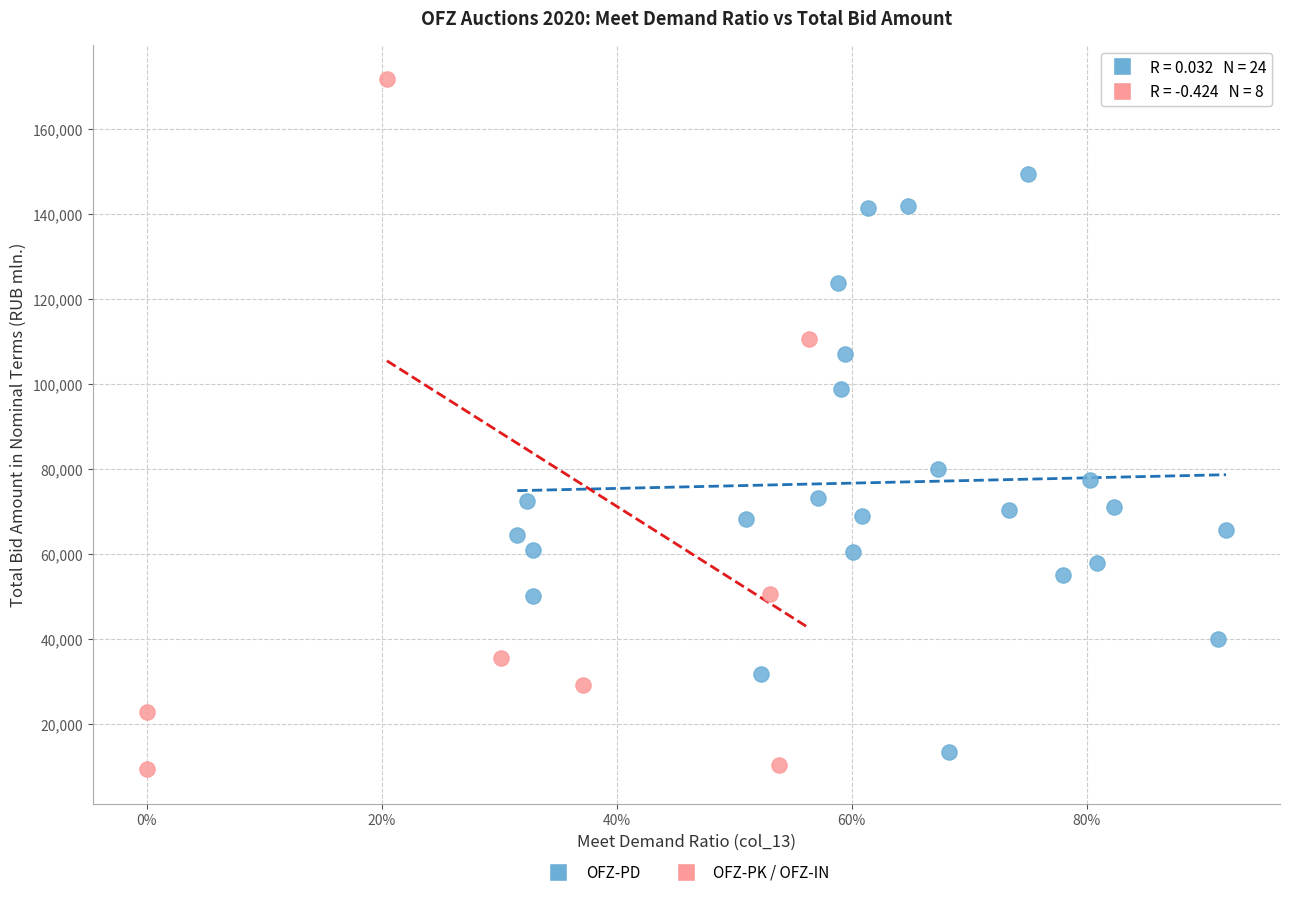

Which series has the widest spread of Y values?

OFZ-PK / OFZ-IN